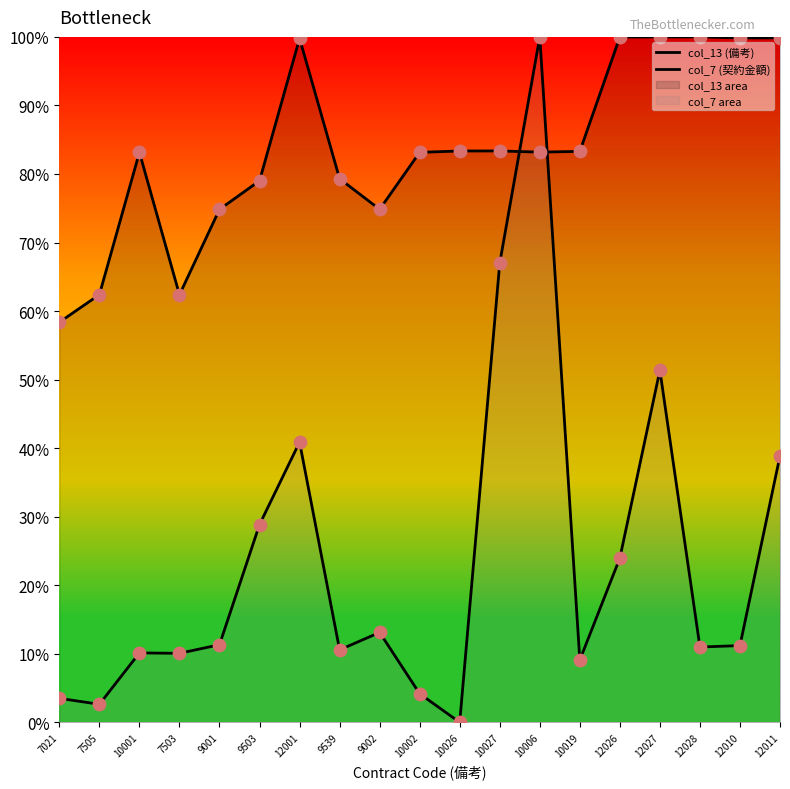

What are all the series names shown in the legend?

col_13 (備考), col_7 (契約金額)